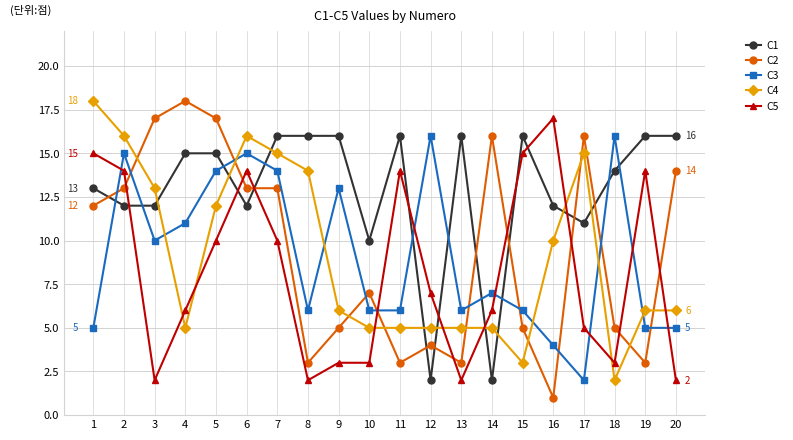

Which series changed the most between 15 and 20?

C5